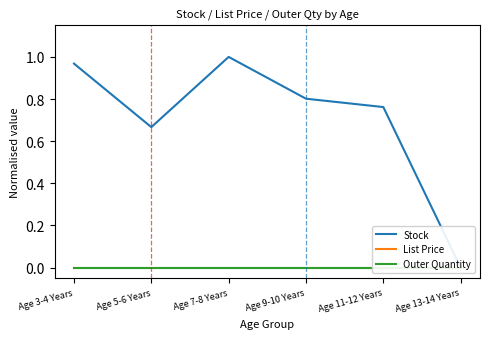

Count the number of categories in the chart.

6